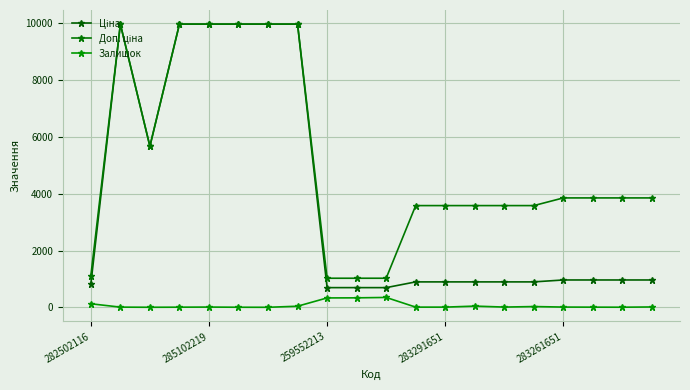

How many lines are shown in the chart?

3